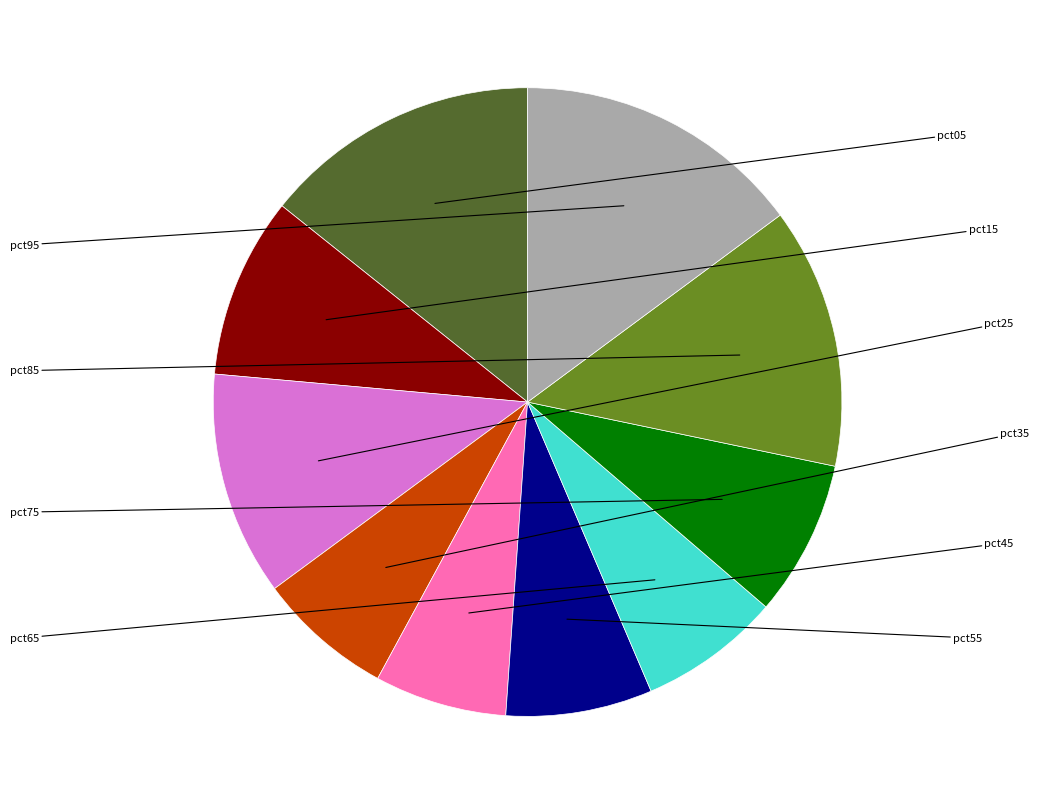

Is there a majority slice in this chart?

No